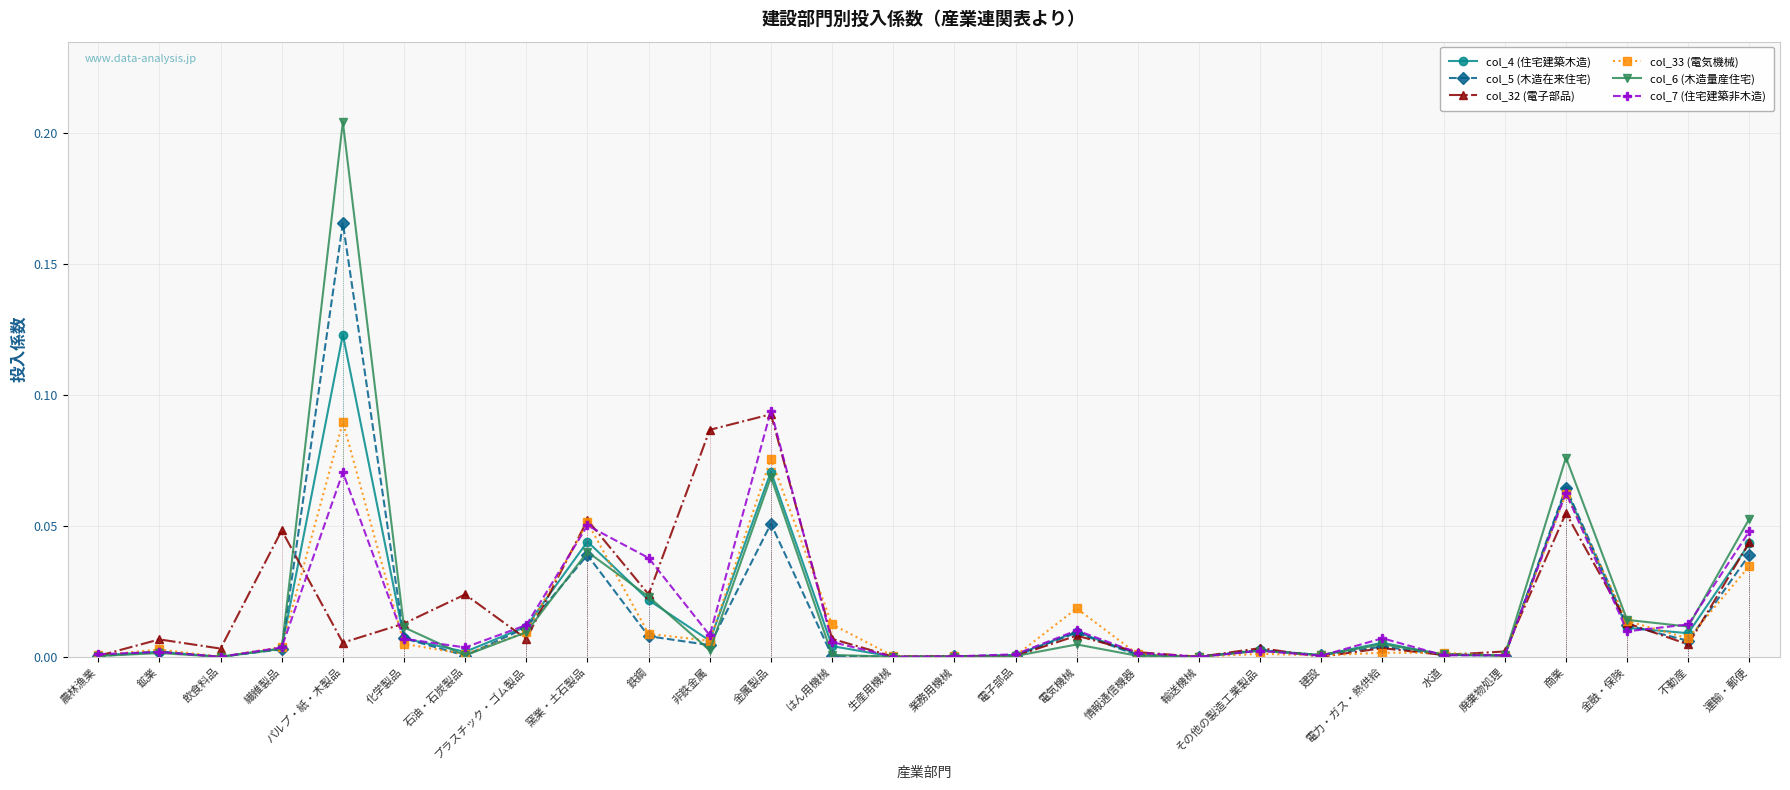

True or false: col_6 (木造量産住宅) has a value of 0.0 at 電子部品.

False